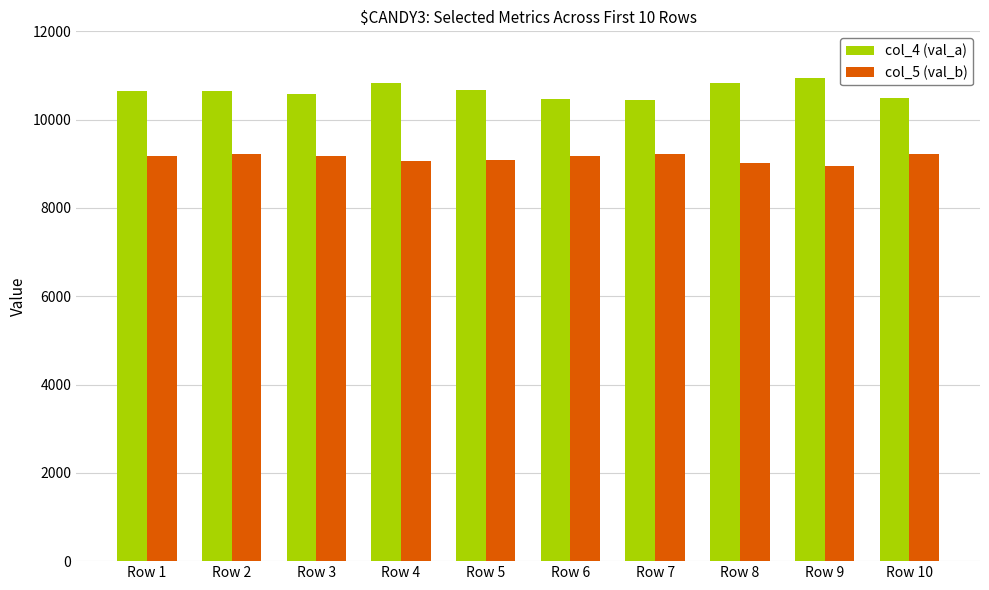

Does the chart contain any negative values?

No